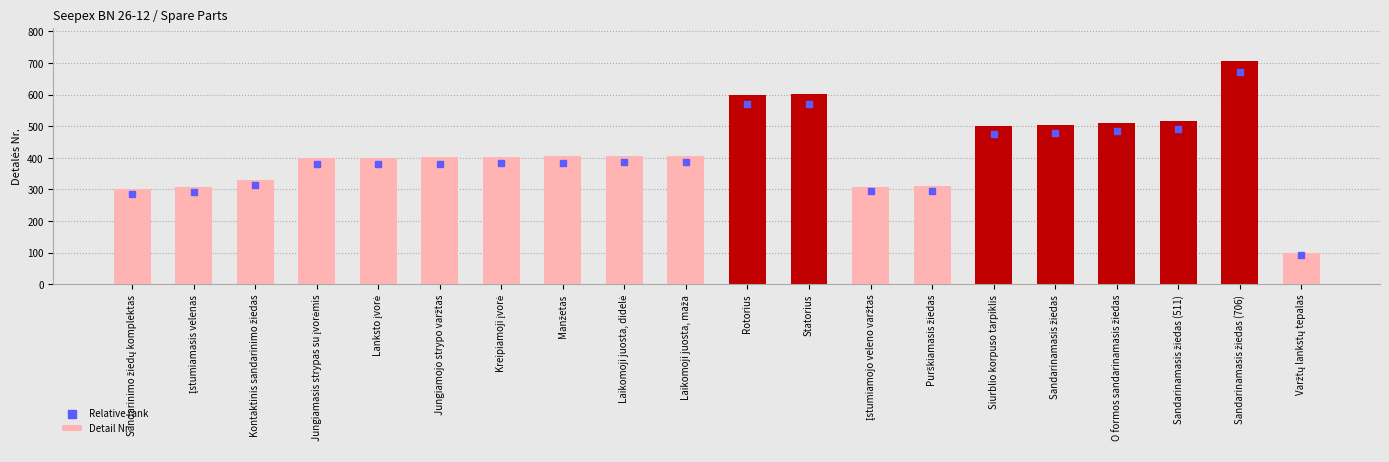

Which series has the largest total across all categories?

Detail Nr.